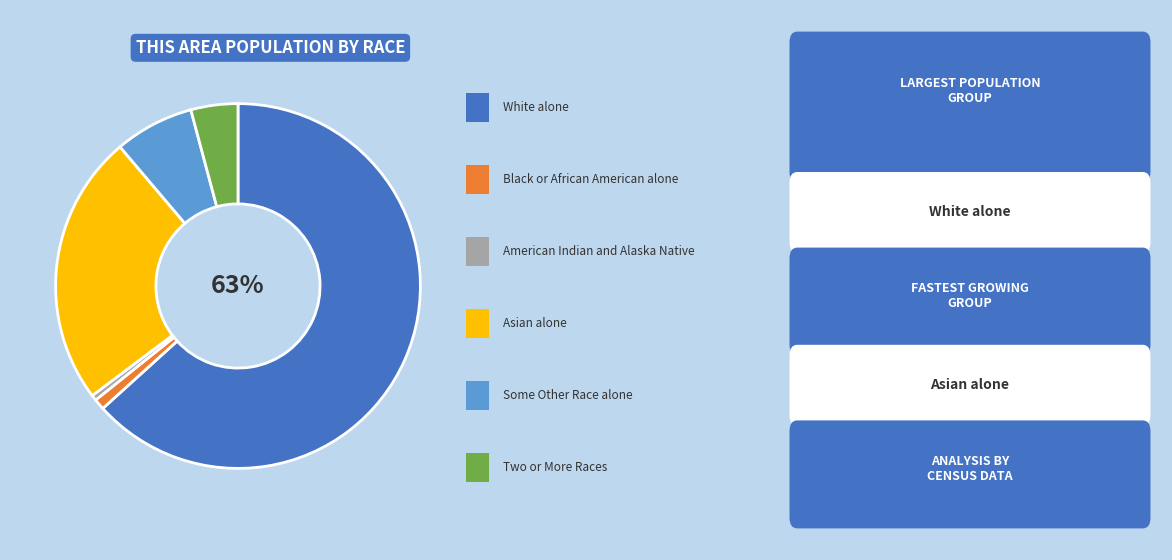

To the nearest percent, what is the average slice percentage?

17%